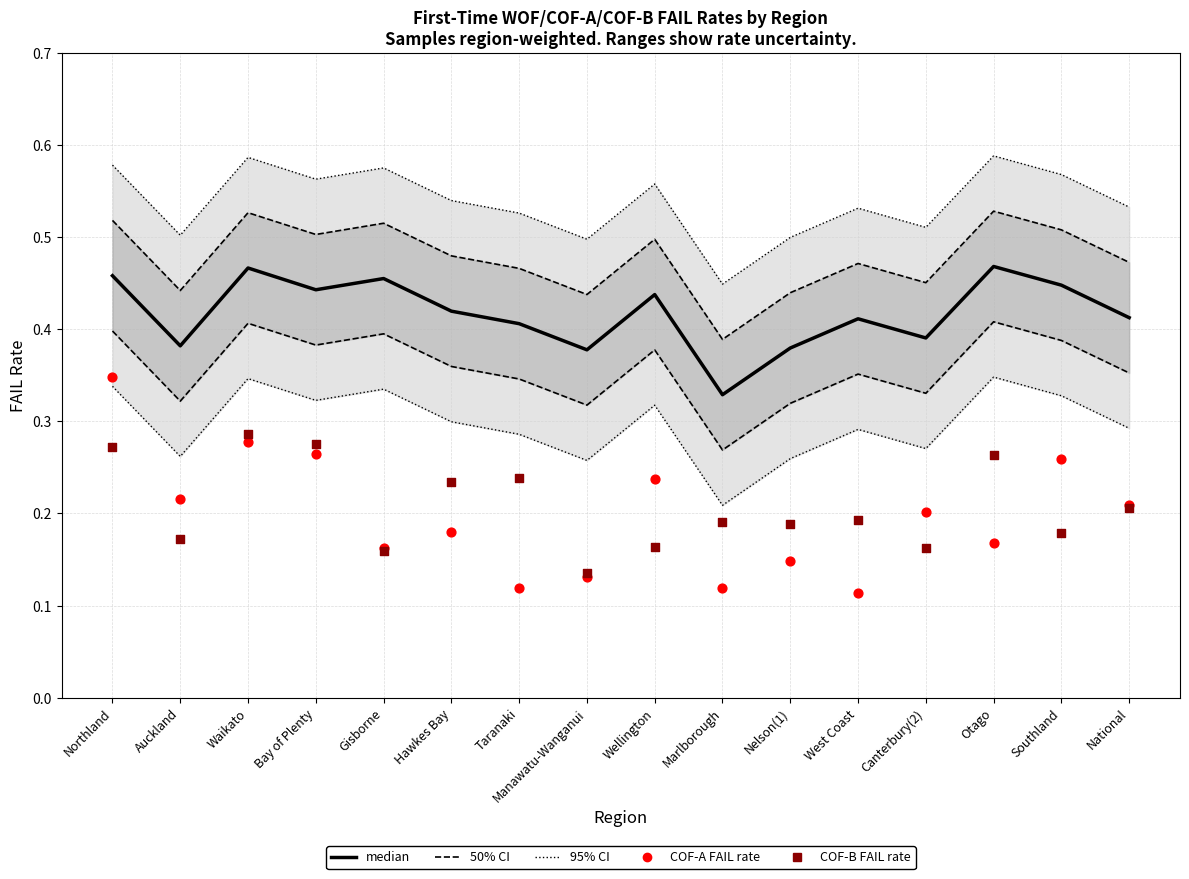

Is the value of 50% CI at Taranaki greater than the value of COF-B FAIL rate at Northland?

Yes